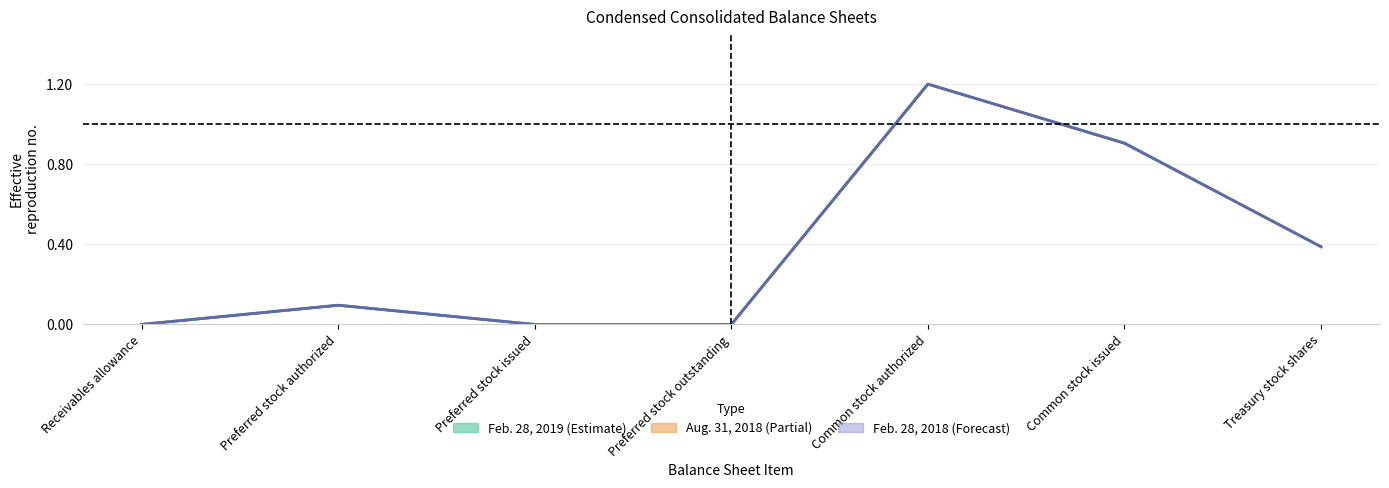

Which series has the largest range (max minus min)?

Feb. 28, 2019